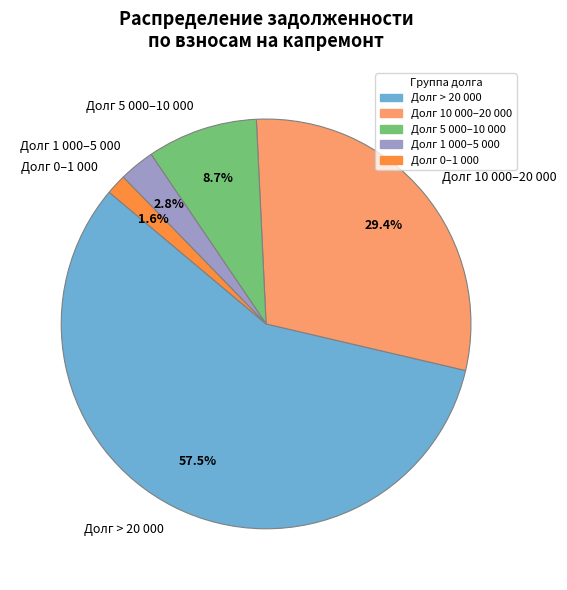

How many slices are in this pie chart?

5